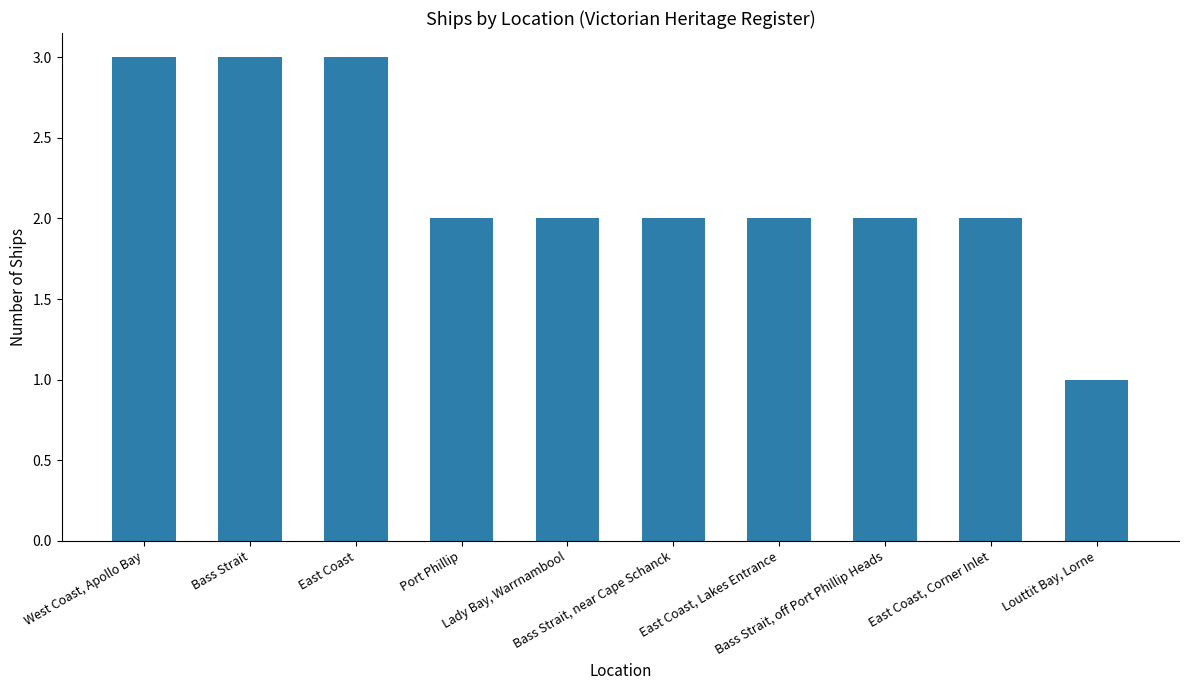

Reading right to left, what are all the values shown in this chart?

1	2	2	2	2	2	2	3	3	3